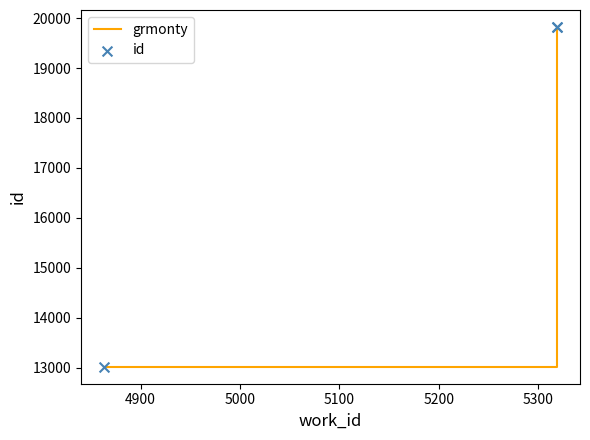

Which series has the largest Y range (max minus min)?

grmonty